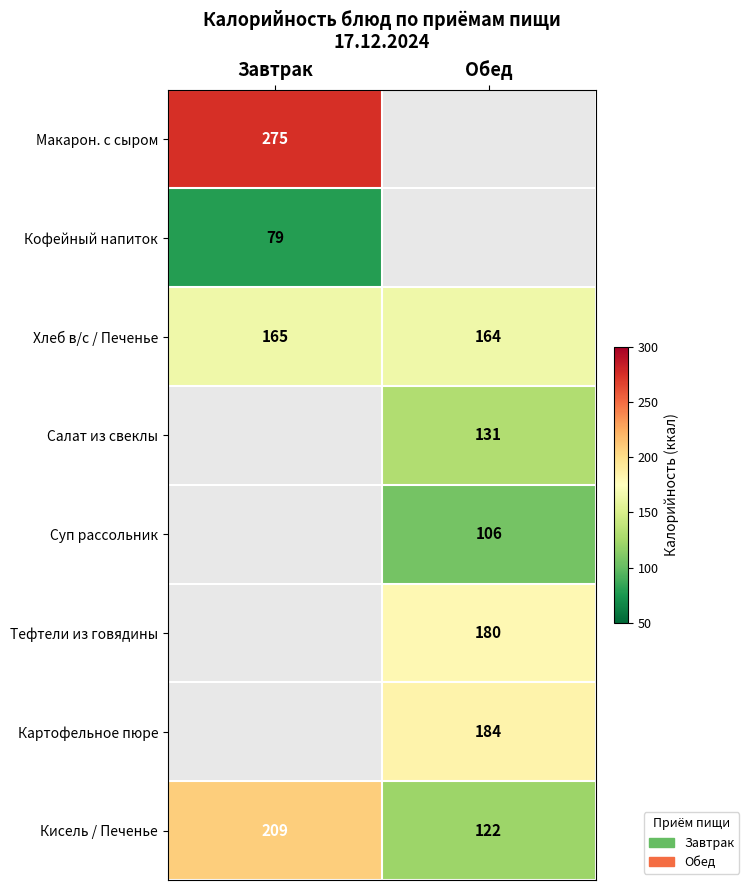

What is the difference between the Кисель / Печенье values at Обед and Завтрак?

87